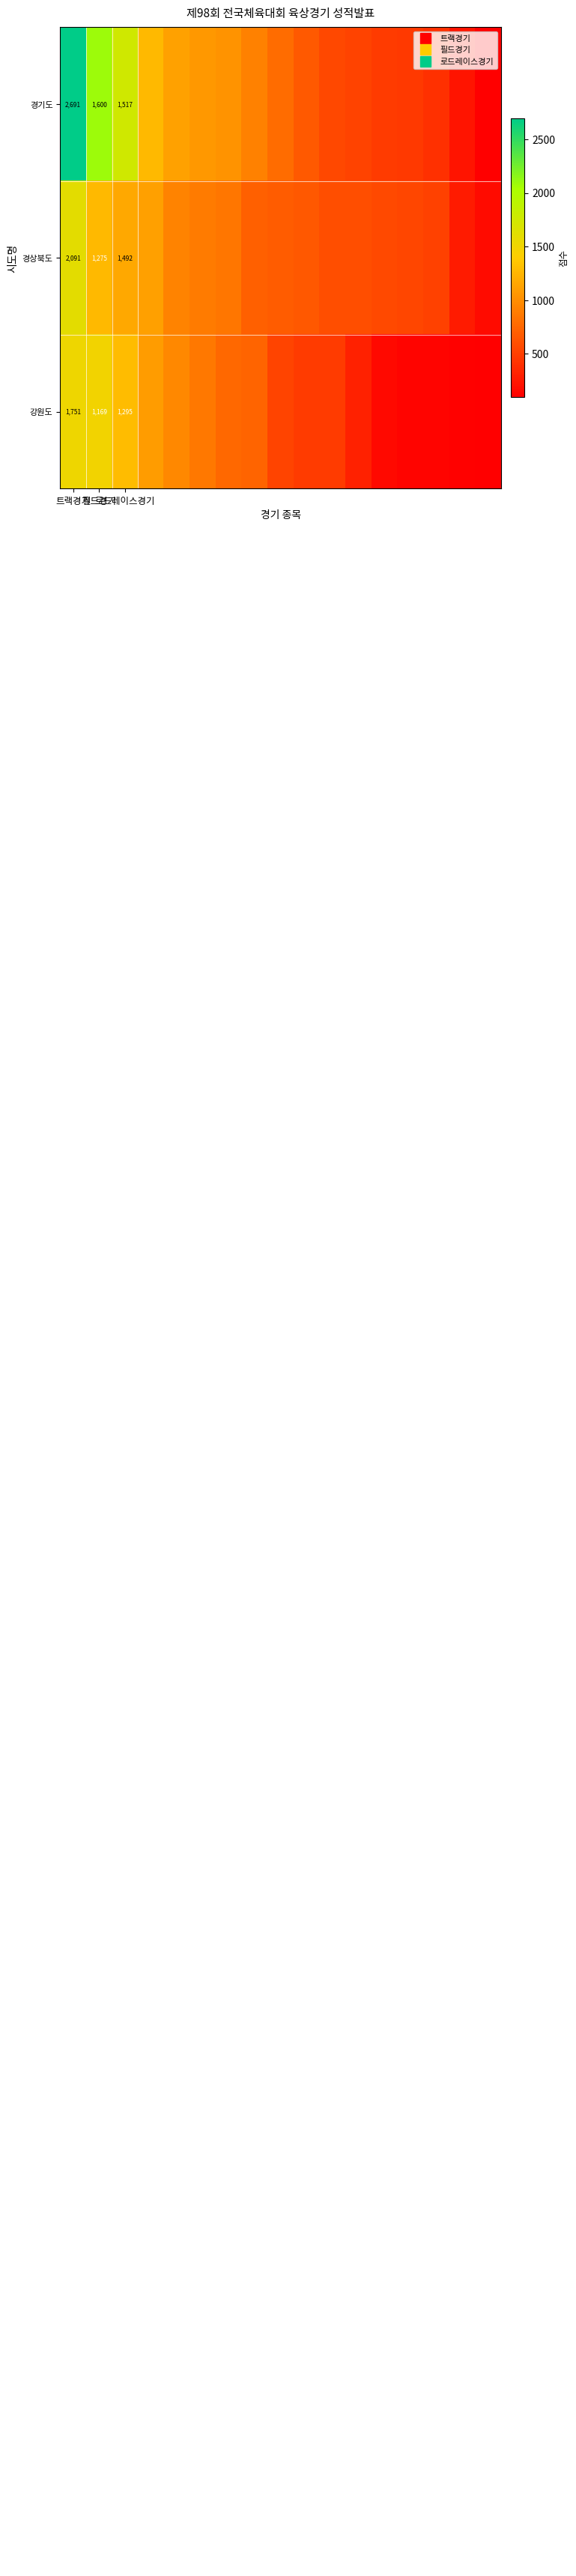

Count the number of data series in this chart.

3